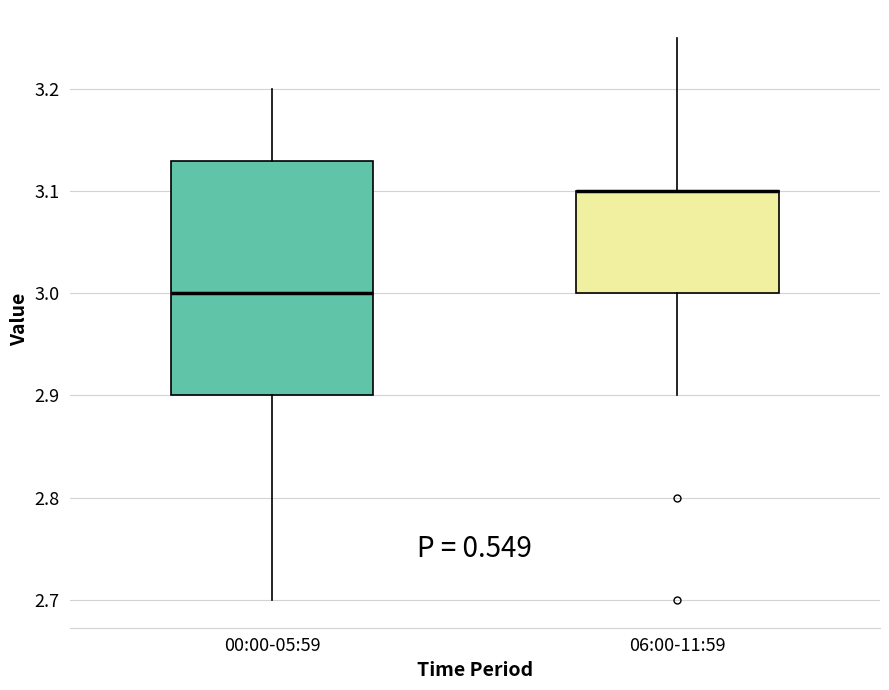

Reading left to right, transcribe this box plot: for each box, give where its median line is, the range the box spans, and where its two whiskers end, as read against the y-axis. The values are not printed on the chart, so give them approximately, as read against the axis.

00:00-05:59: median 3.00, box 2.90 to 3.13, whiskers 2.70 to 3.20
06:00-11:59: median 3.10 (drawn on the box's upper edge), box 3.00 to 3.10, whiskers 2.90 to 3.25